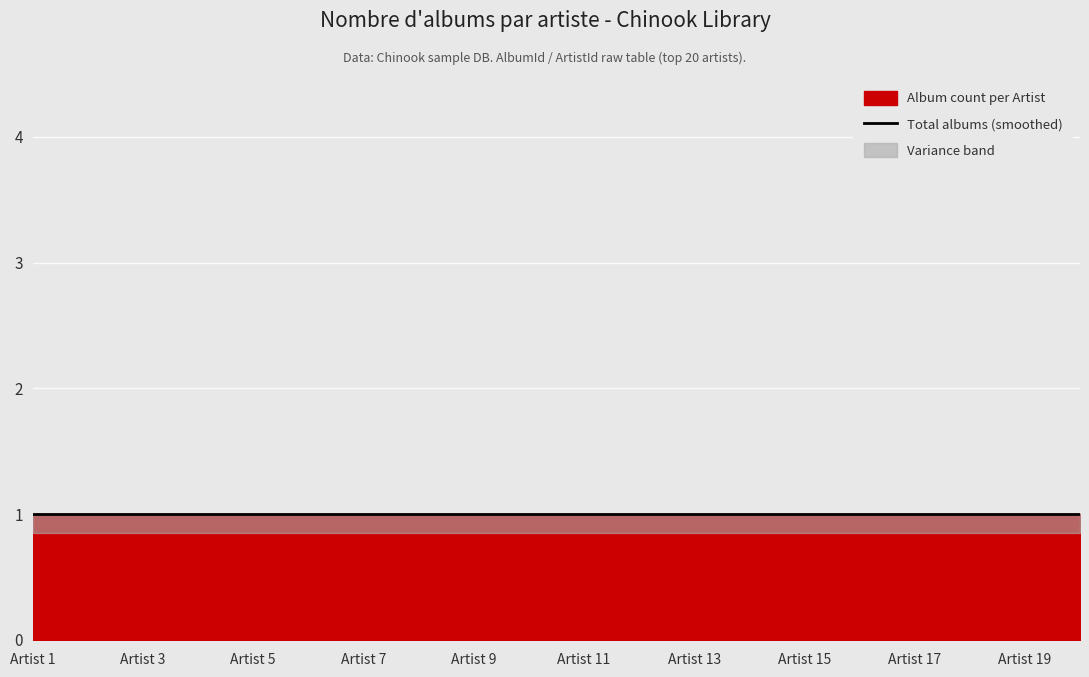

True or false: ArtistId and AlbumId intersect in this chart.

False